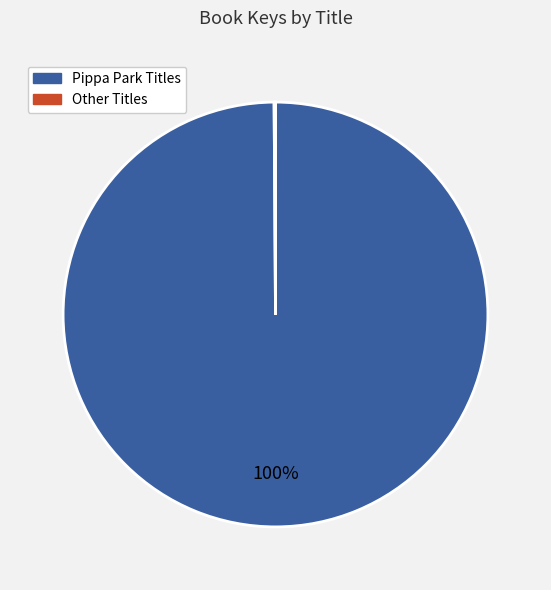

Is there any slice that represents more than half of the pie?

Yes